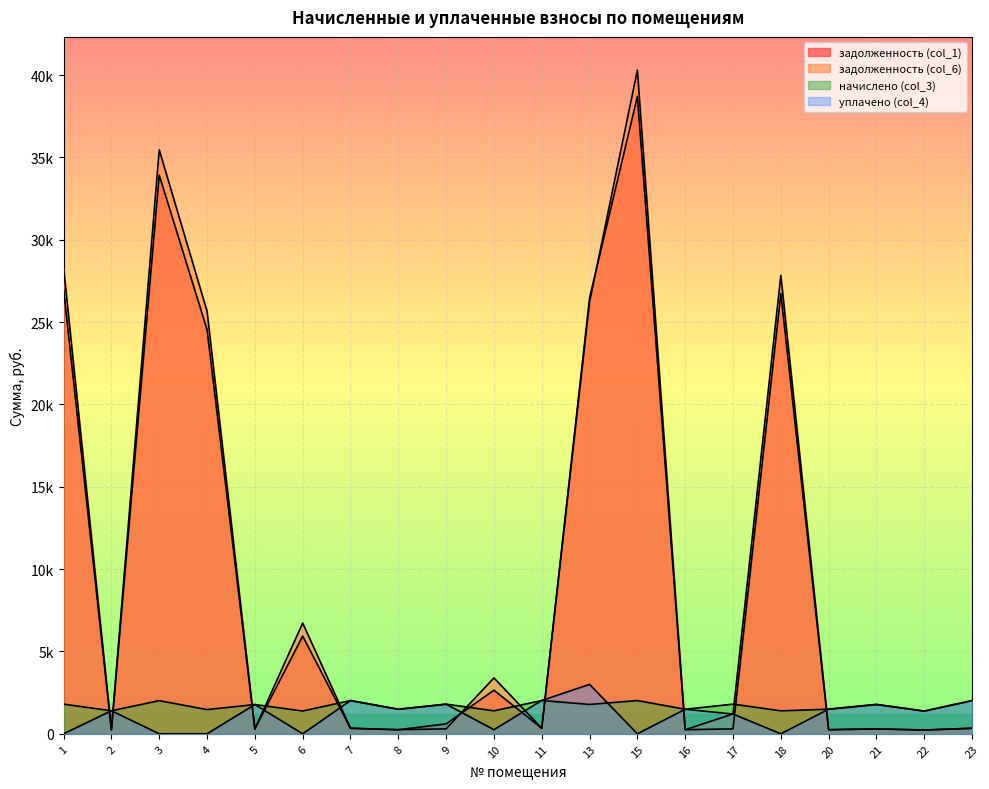

What is the difference between the highest and lowest values at 22?

1149.4